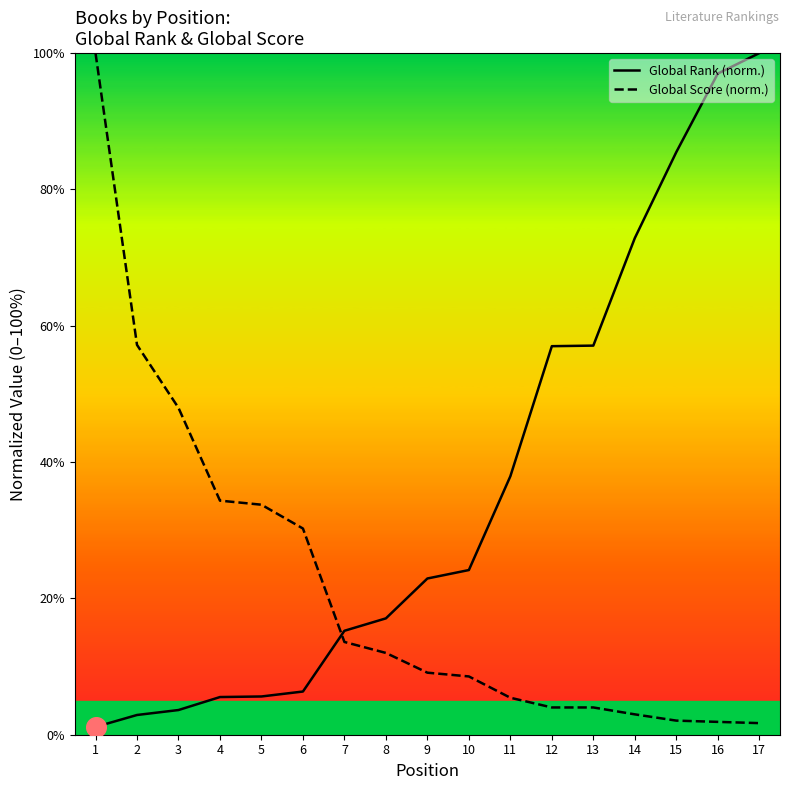

At how many categories does at least one series exceed 34?

11